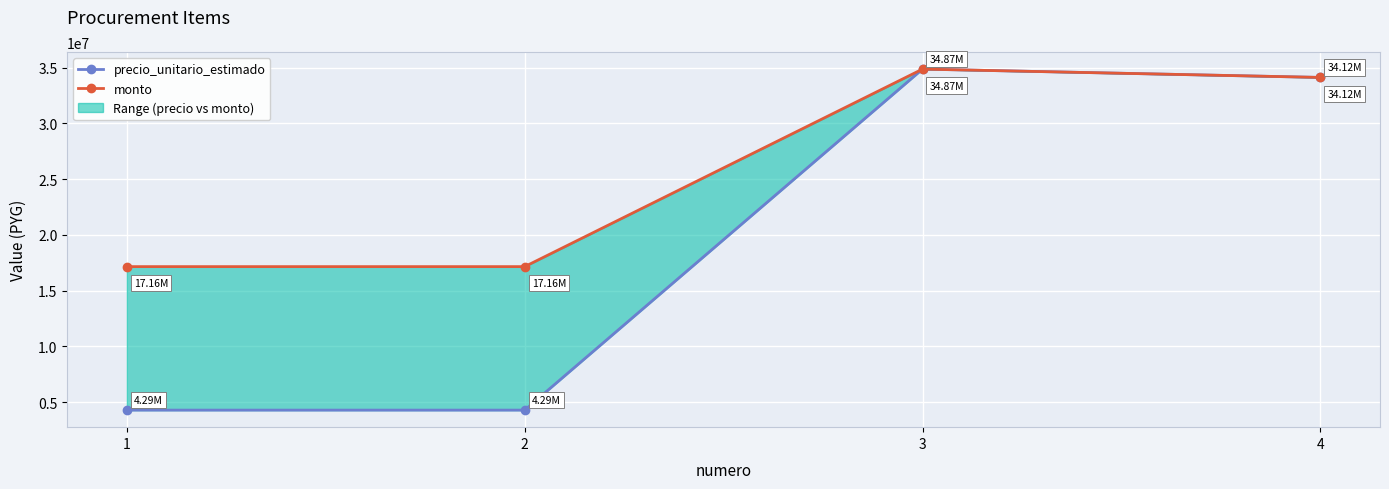

True or false: precio_unitario_estimado and monto cross at least once.

False